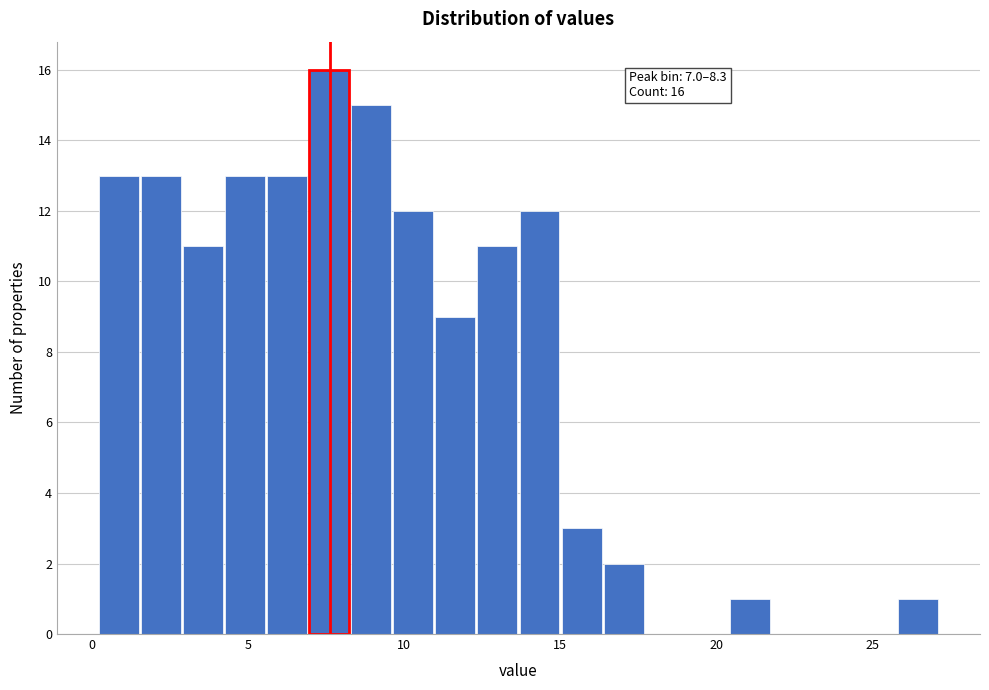

Read against the x-axis, roughly where is the centre of the tallest bar?

7.5